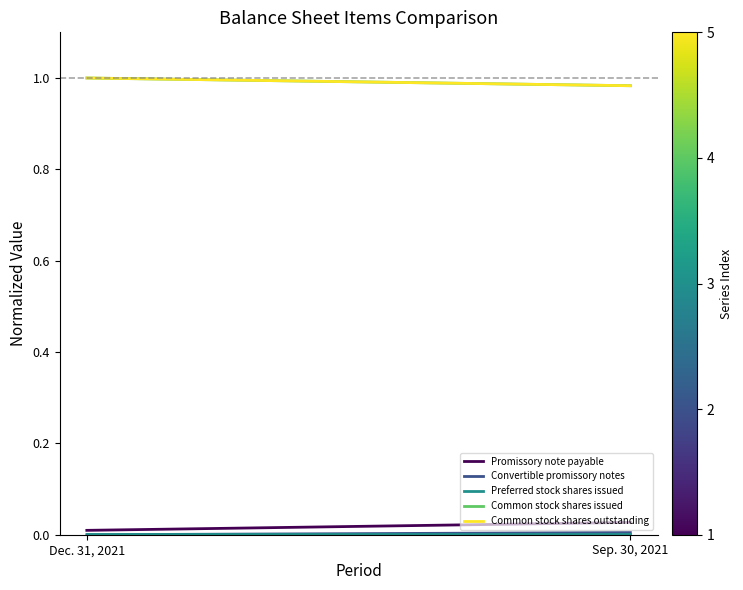

What position from the left is Sep. 30, 2021?

2